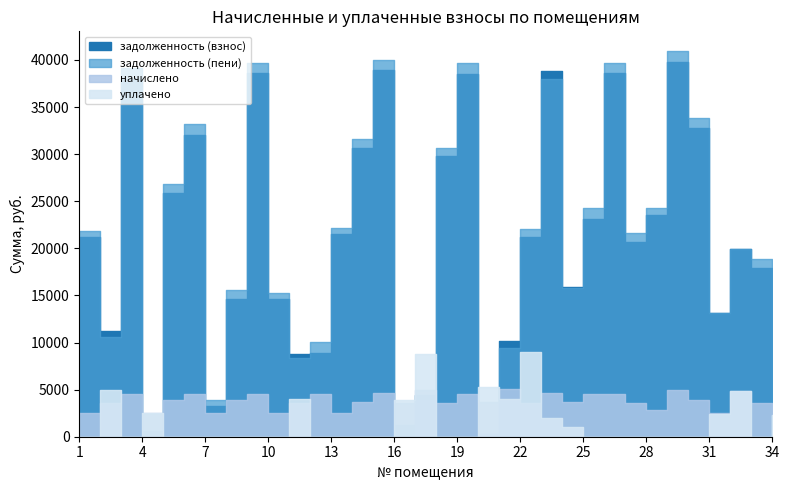

Is it true that начислено equals 2492.4 at 34?

True